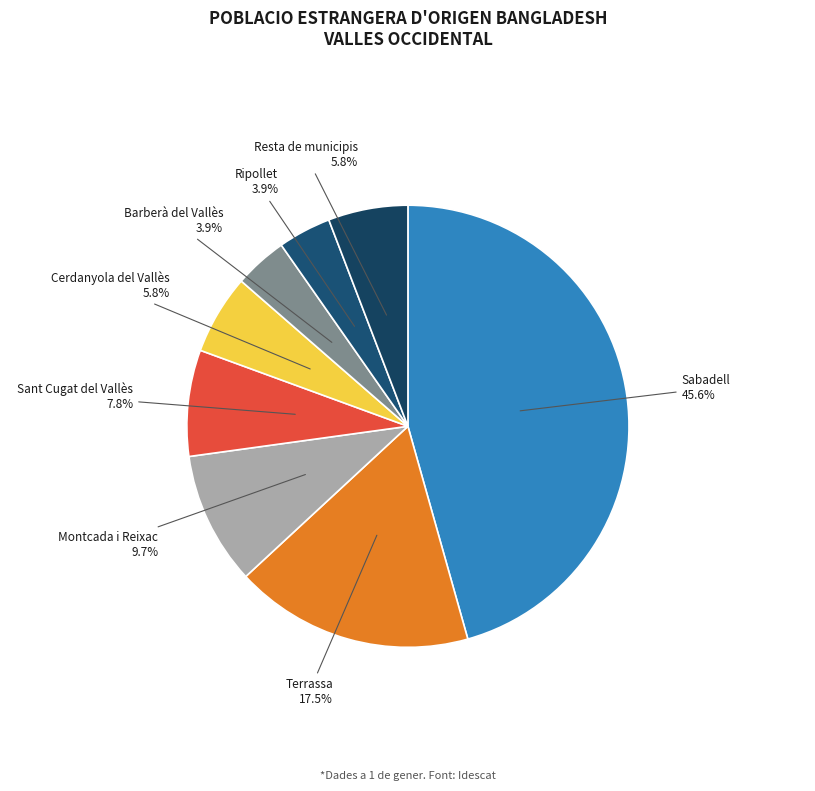

To the nearest percent, what is the difference between the largest and smallest slice percentages?

42%